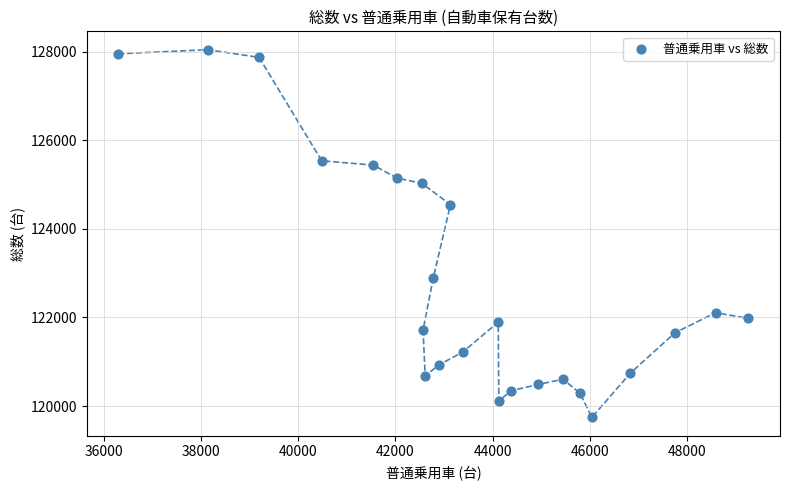

What Y value in the scatter plot is closest to 123893?

124547